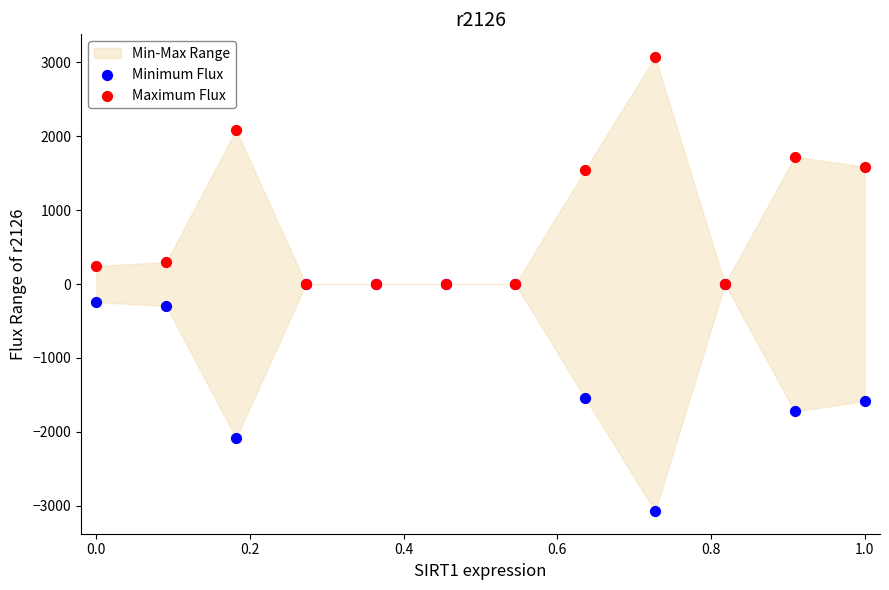

Which series reaches the maximum Y coordinate?

Maximum Flux